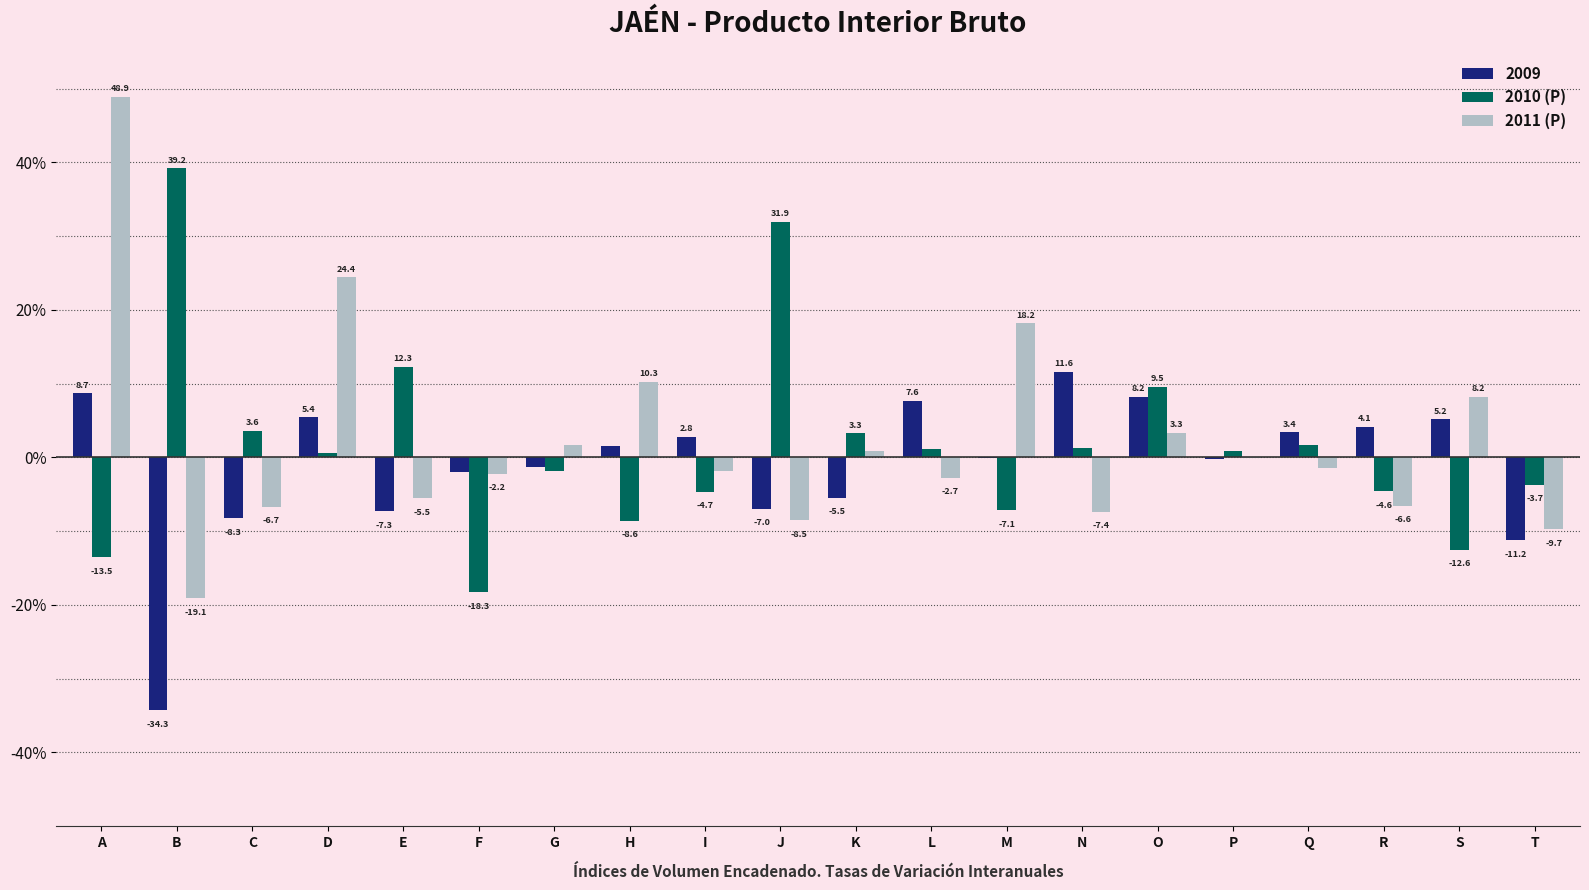

What is the difference between the 2011 (P) values at T and I?

8.0